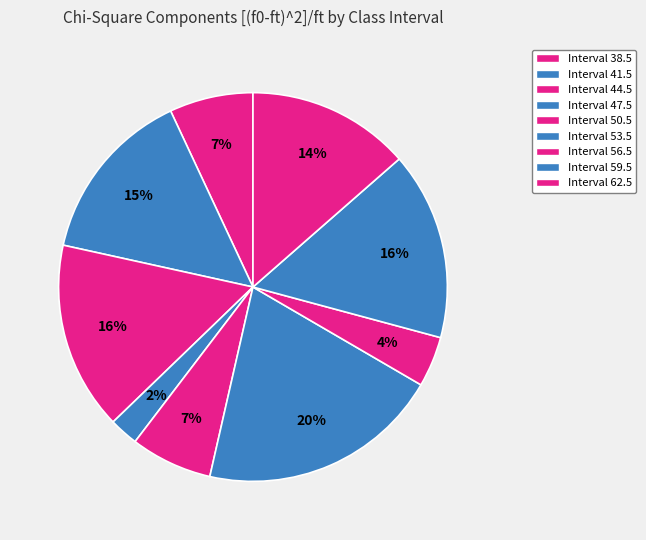

How many segments does this pie chart have?

9